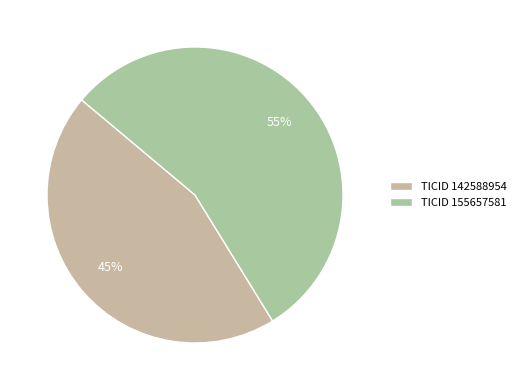

How many segments does this pie chart have?

2